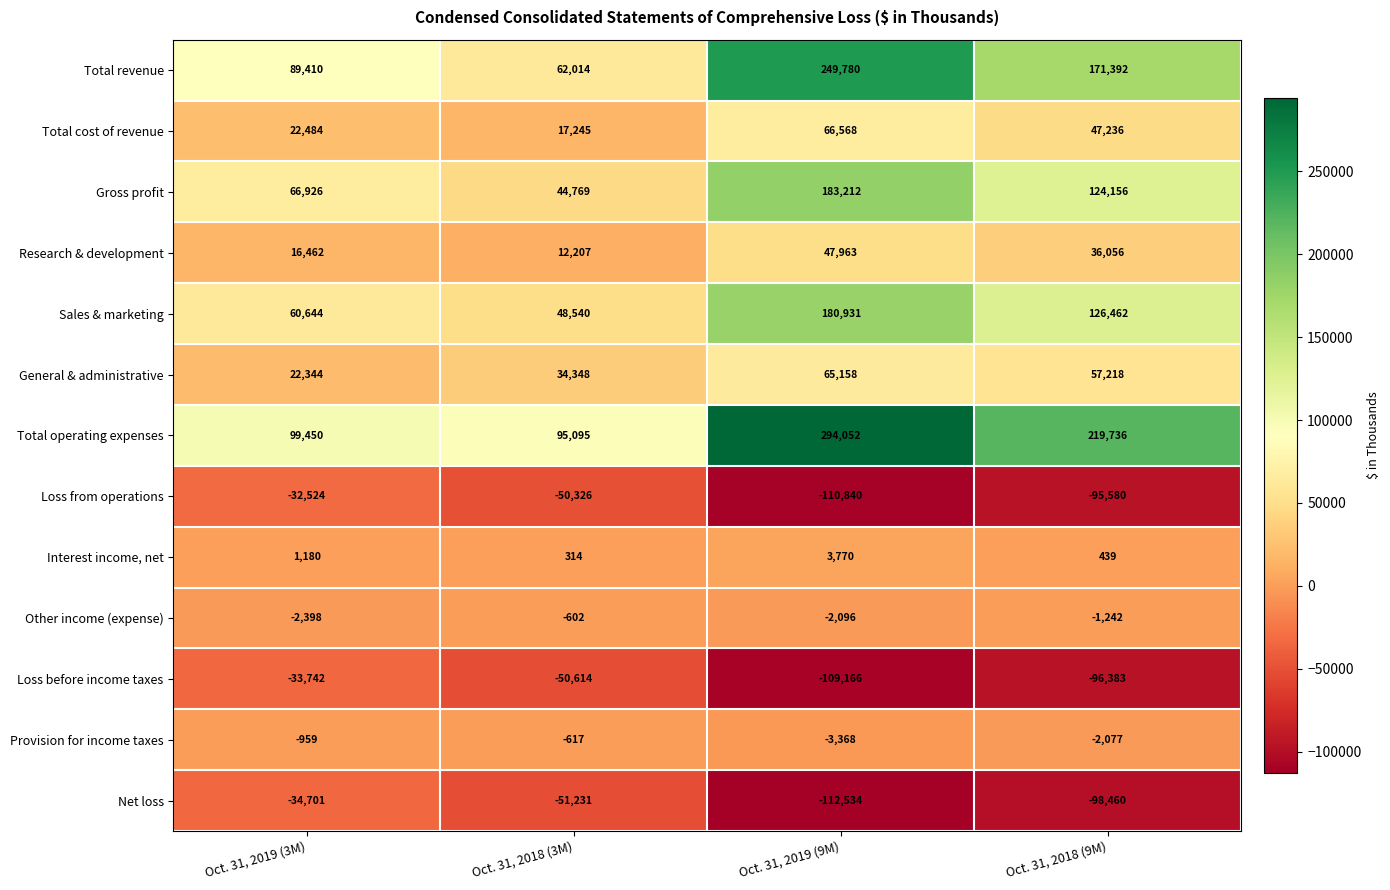

Rank the categories by Total cost of revenue value from highest to lowest.

Oct. 31, 2019 (9M), Oct. 31, 2018 (9M), Oct. 31, 2019 (3M), Oct. 31, 2018 (3M)